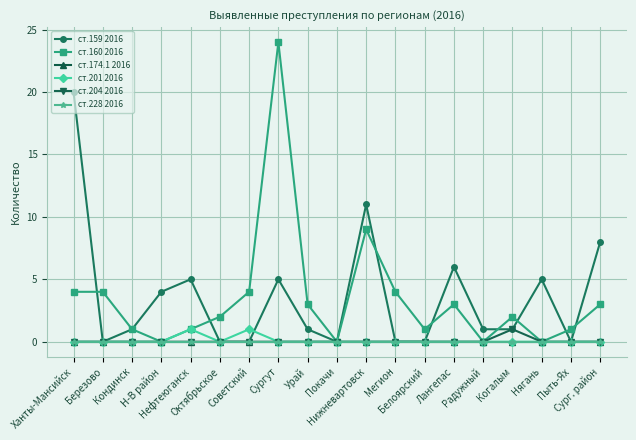

True or false: ст.201 2016 has a value of 0 at Радужный.

False